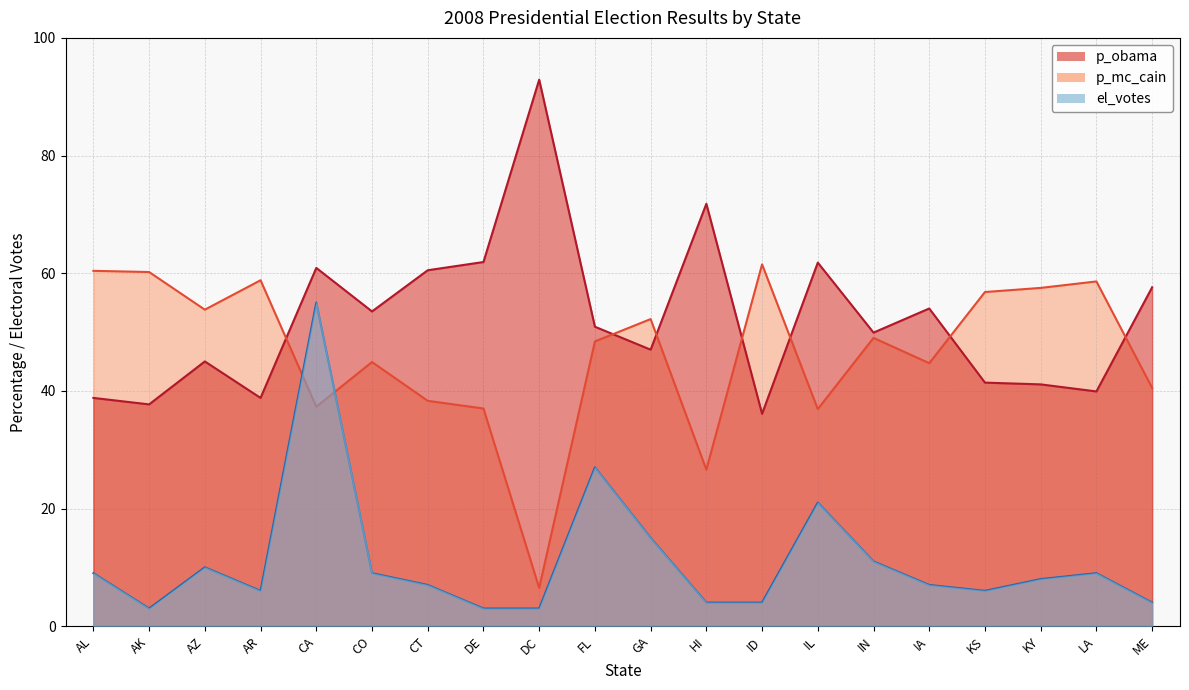

How many series are shown in this chart?

3